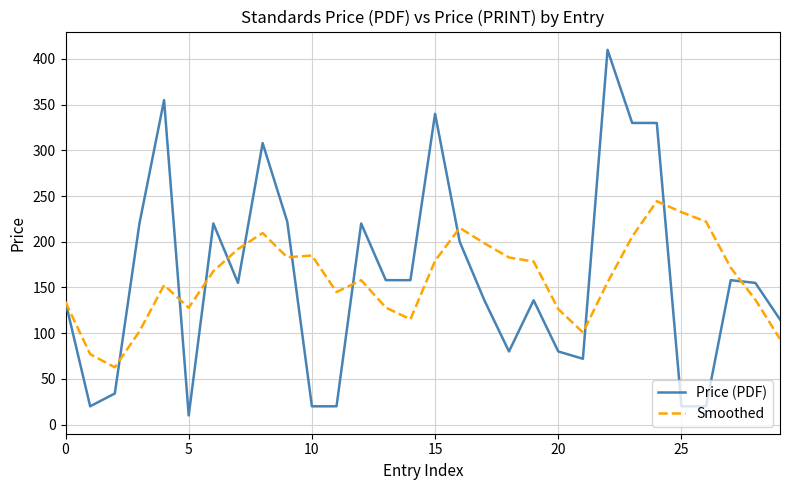

What is the smallest value displayed?

10.0